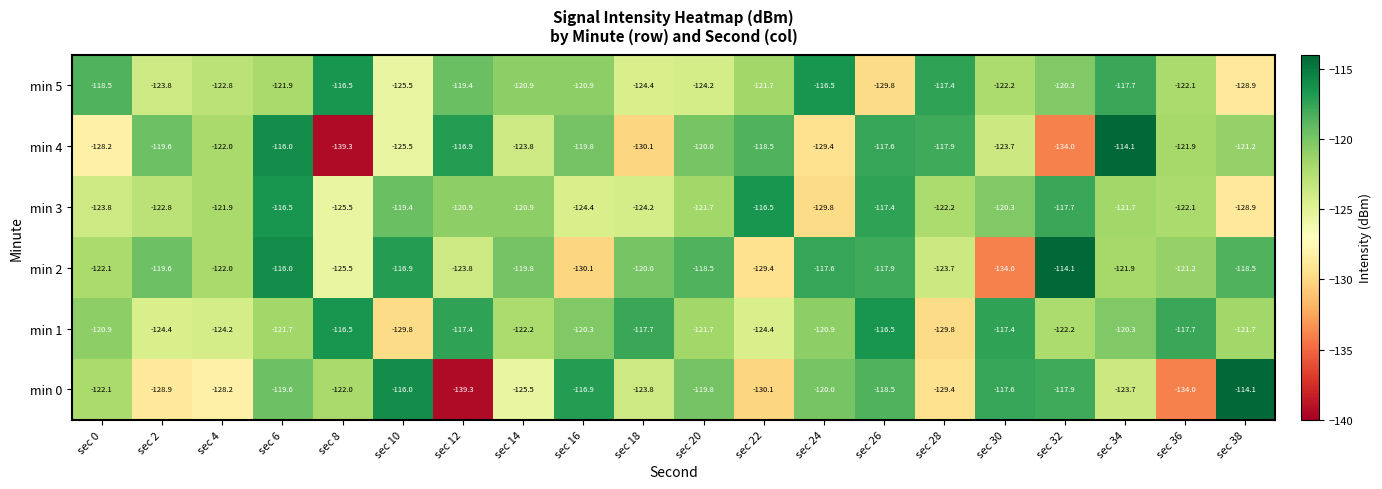

What is the greatest value displayed?

-114.1